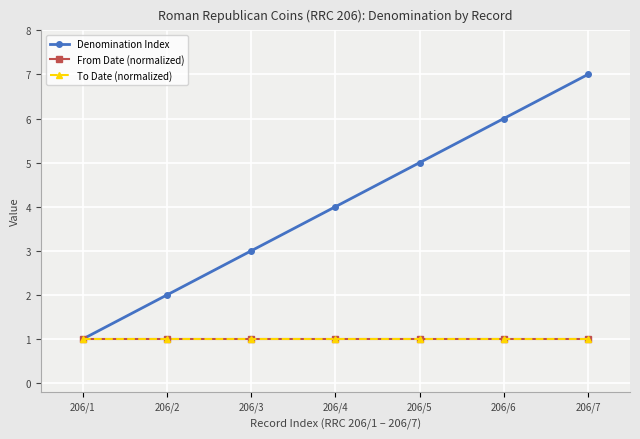

True or false: Denomination Index and To Date (normalized) intersect in this chart.

False